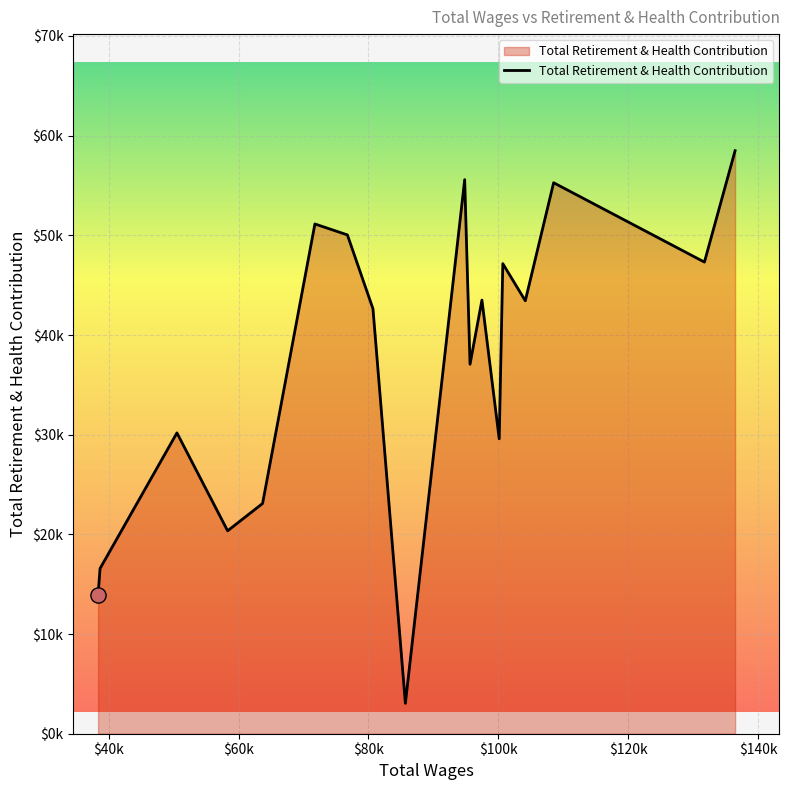

What is the change in value from 100130 to 38369?

-15662